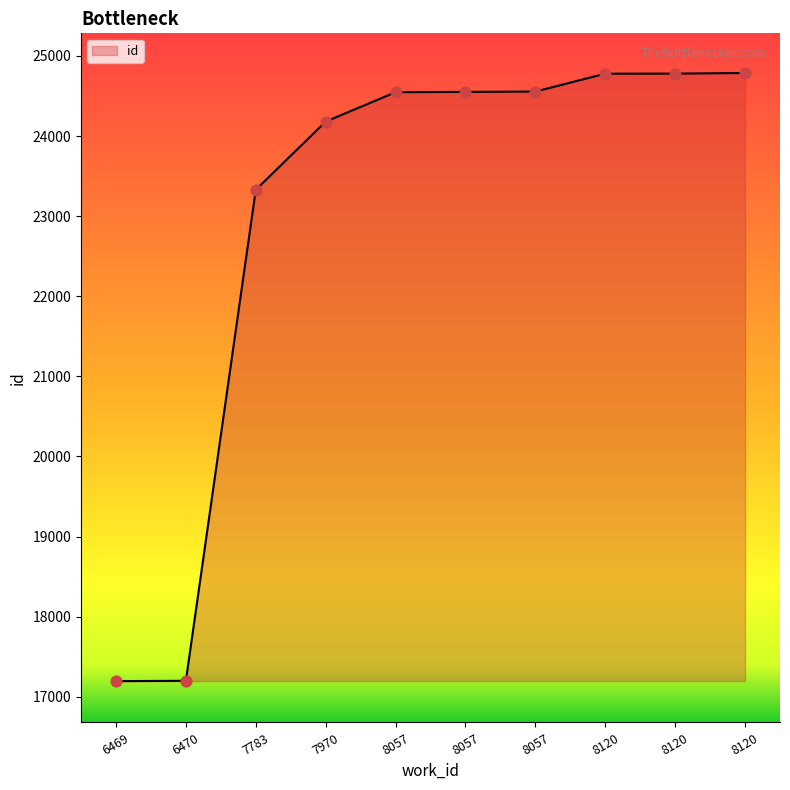

Approximately how many times larger is the value at 7970 compared to 8057?

1.0